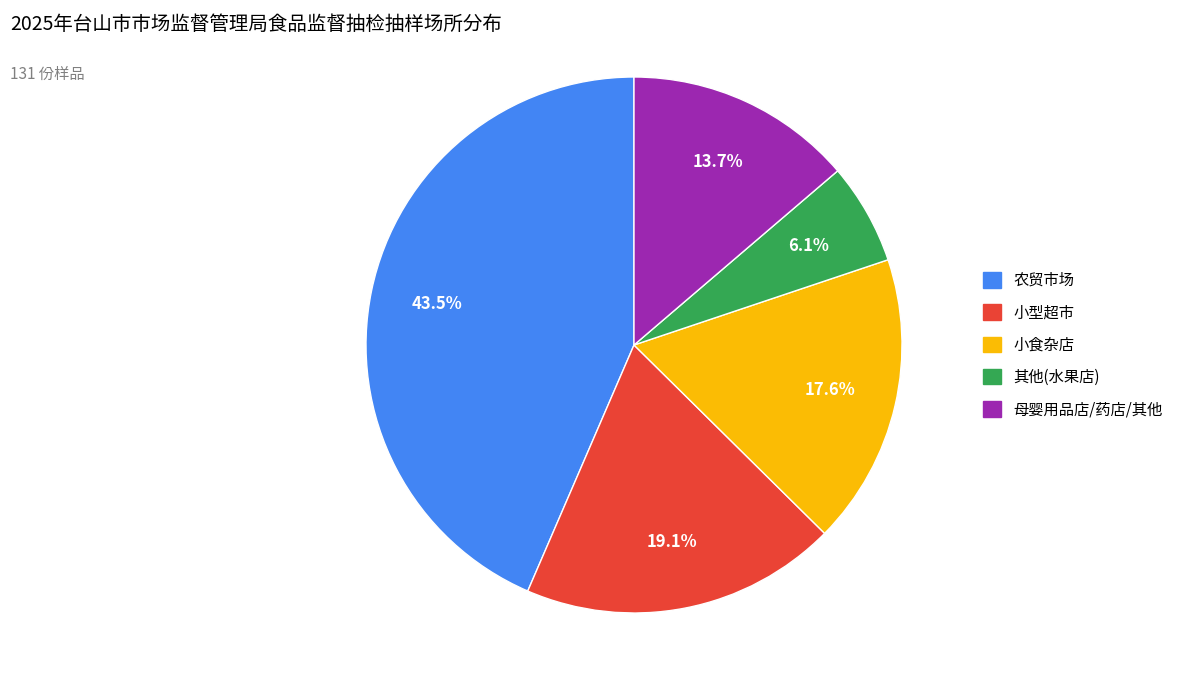

Is there any slice that represents more than half of the pie?

No